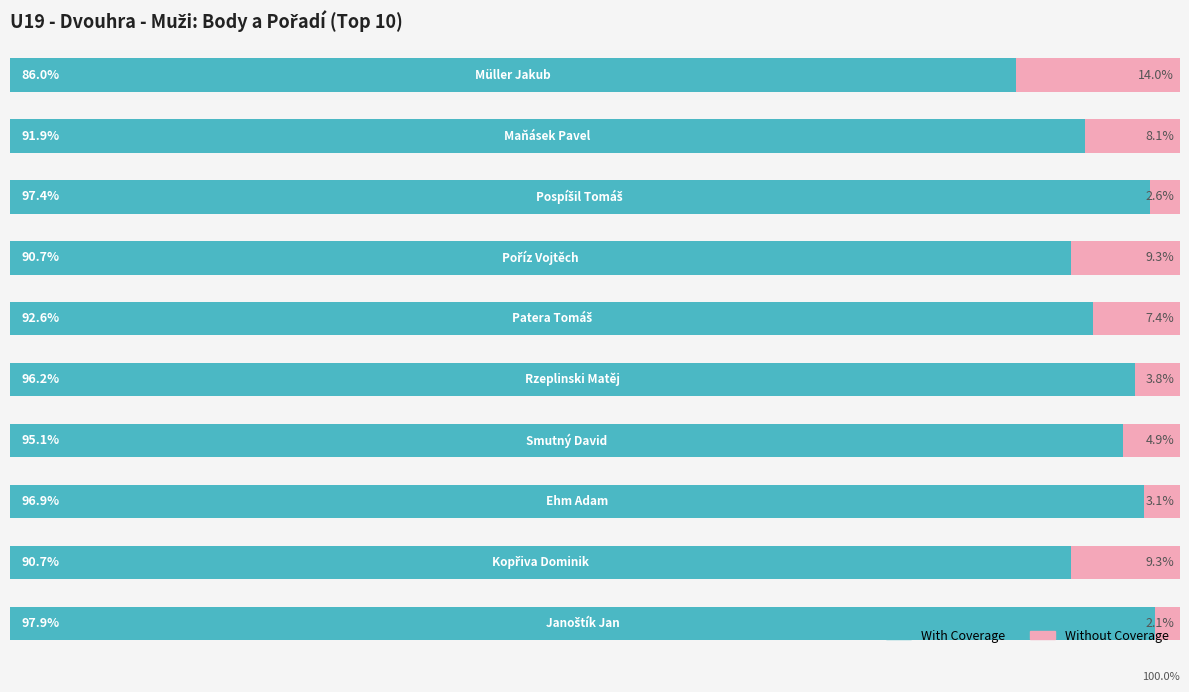

What are all the series names shown in the legend?

With Coverage, Without Coverage